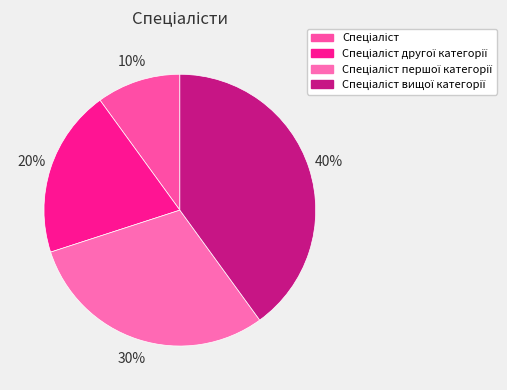

Does any single category account for the majority?

No